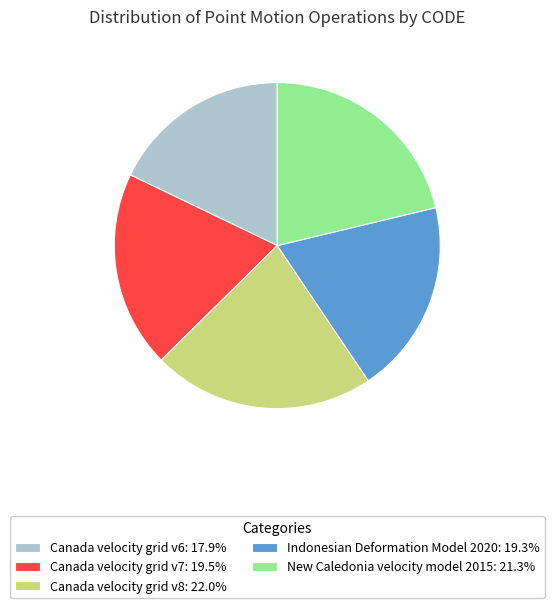

Which slice is the largest?

Canada velocity grid v8